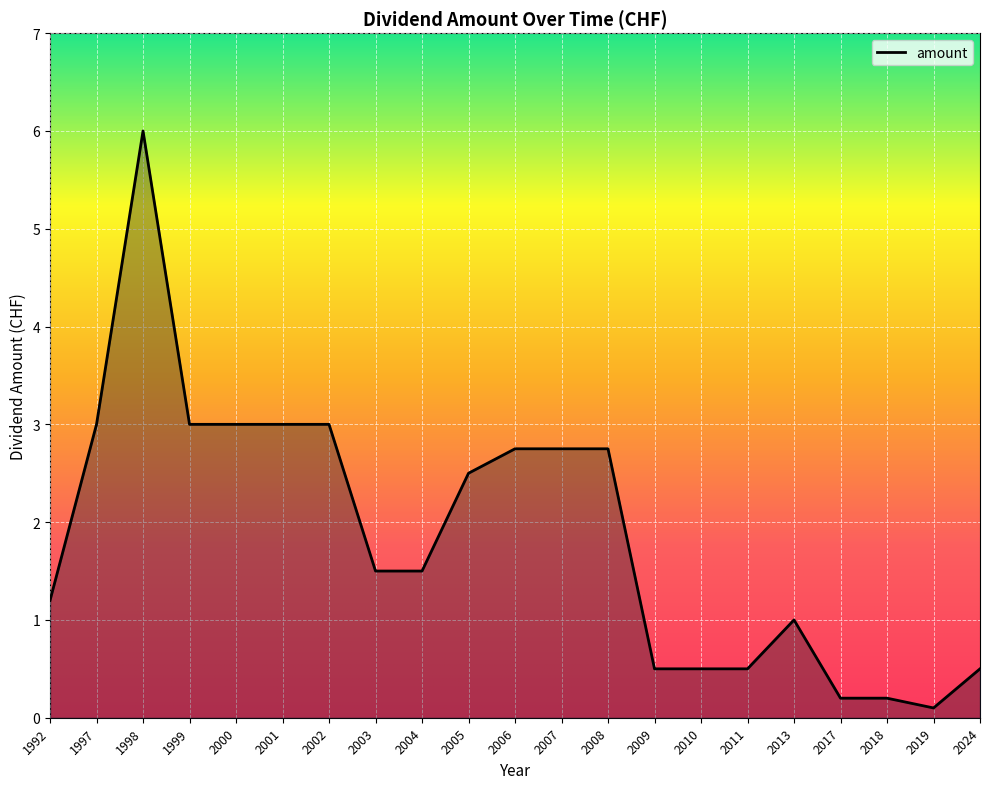

Which category has the highest value across all series?

1998